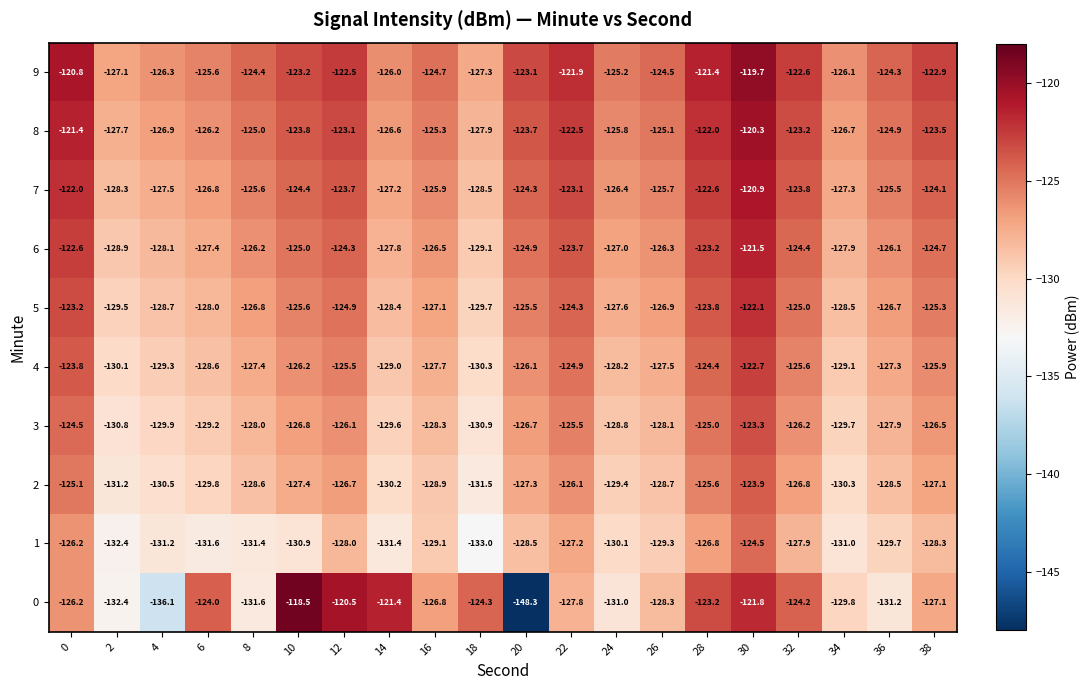

Which series has the largest total across all categories?

9